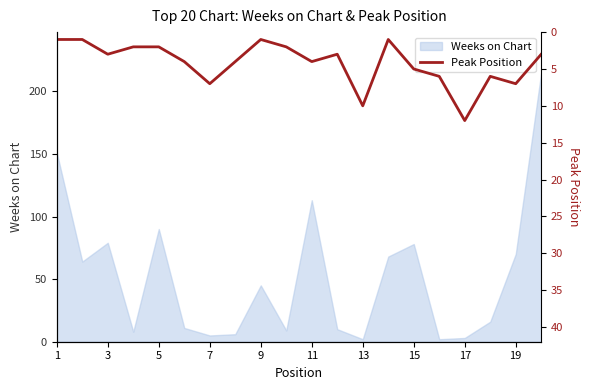

The Weeks on Chart series shows 90 at 5. True or false?

True